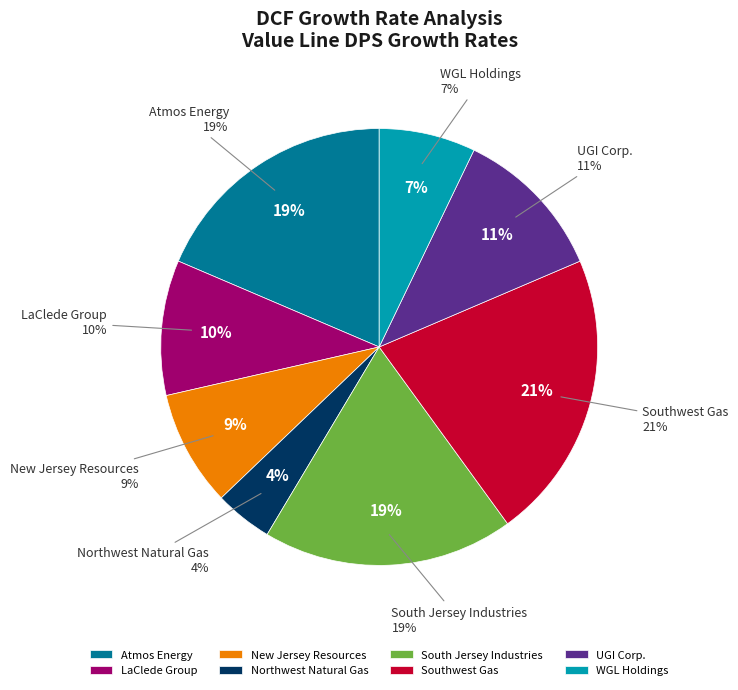

The Northwest Natural Gas slice represents 19% of the pie. True or false?

False